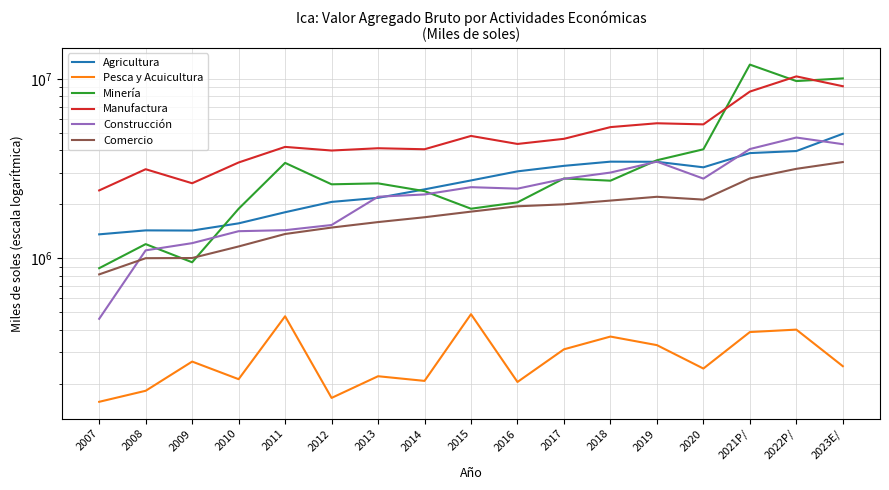

What is the label of the 16th point from the left?

2022P/